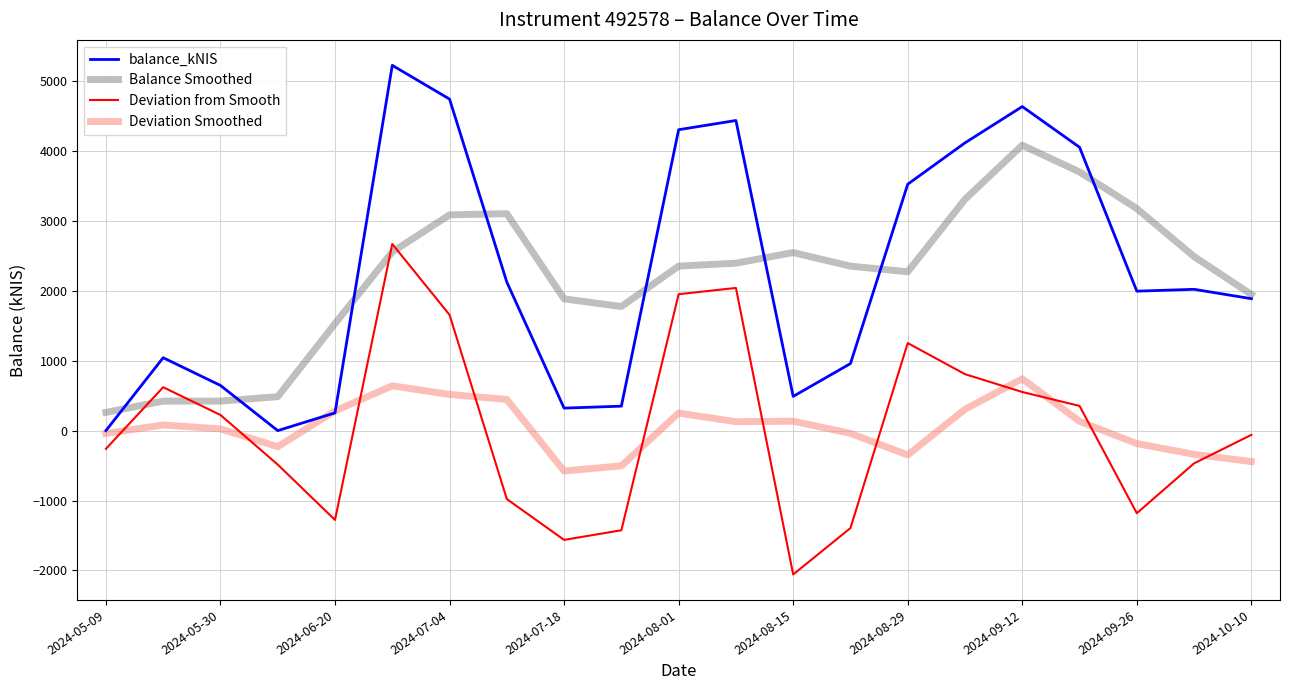

Which series has the largest range (max minus min)?

balance_kNIS